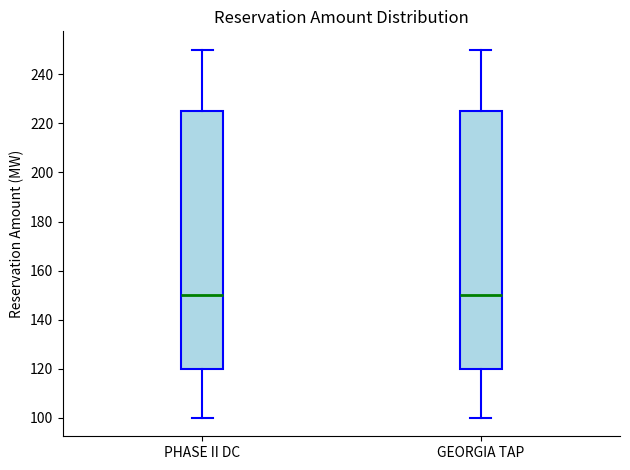

Reading left to right, read every box against the y-axis: the position of its median line, the range the box covers, and the ends of its whiskers. The values are not printed on the chart, so give them approximately, as read against the axis.

PHASE II DC: median 150, box 120 to 226, whiskers 100 to 250
GEORGIA TAP: median 150, box 120 to 226, whiskers 100 to 250